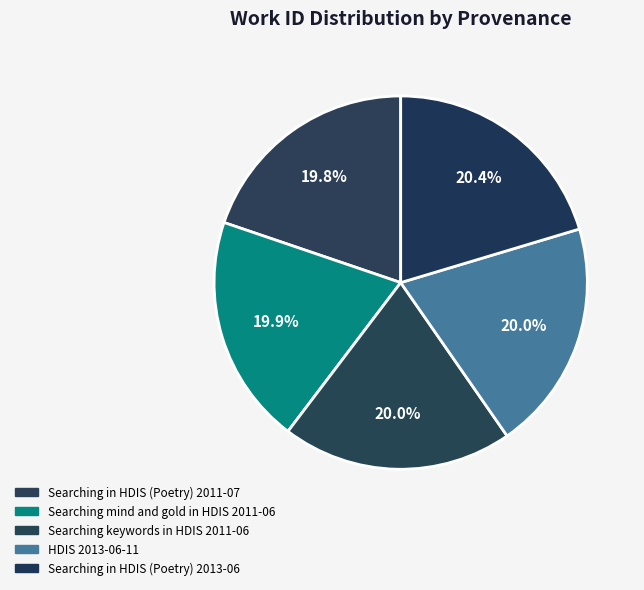

Between Searching keywords in HDIS 2011-06 and HDIS 2013-06-11, which is larger?

HDIS 2013-06-11